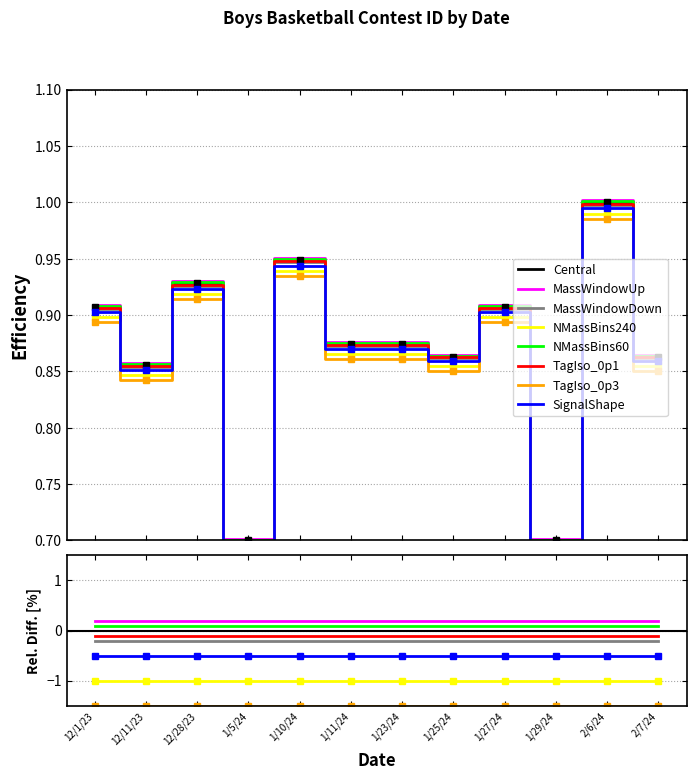

Reading left to right, what are all the values shown in this chart?

12/1/23=0.9	12/11/23=0.9	12/28/23=0.9	1/5/24=0.7	1/10/24=0.9	1/11/24=0.9	1/23/24=0.9	1/25/24=0.9	1/27/24=0.9	1/29/24=0.7	2/6/24=1.0	2/7/24=0.9